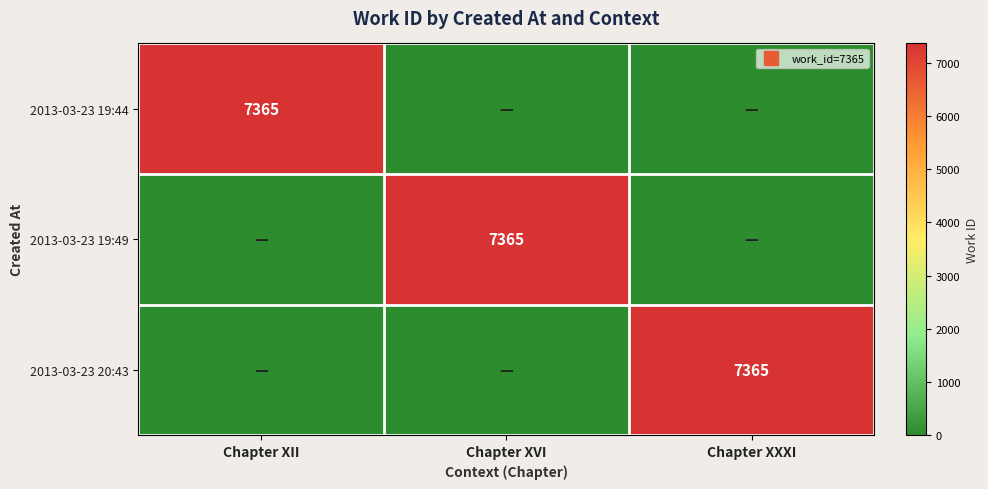

What is the sum of the 2013-03-23 19:49 values at Chapter XVI and Chapter XII?

7365